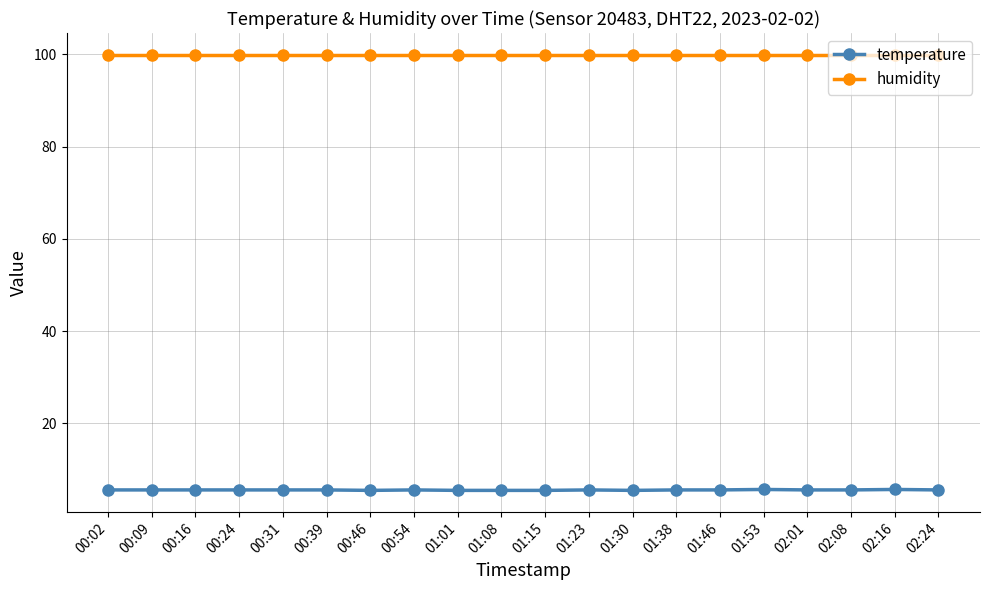

What is the sum of the humidity values at 00:54 and 01:38?

199.8